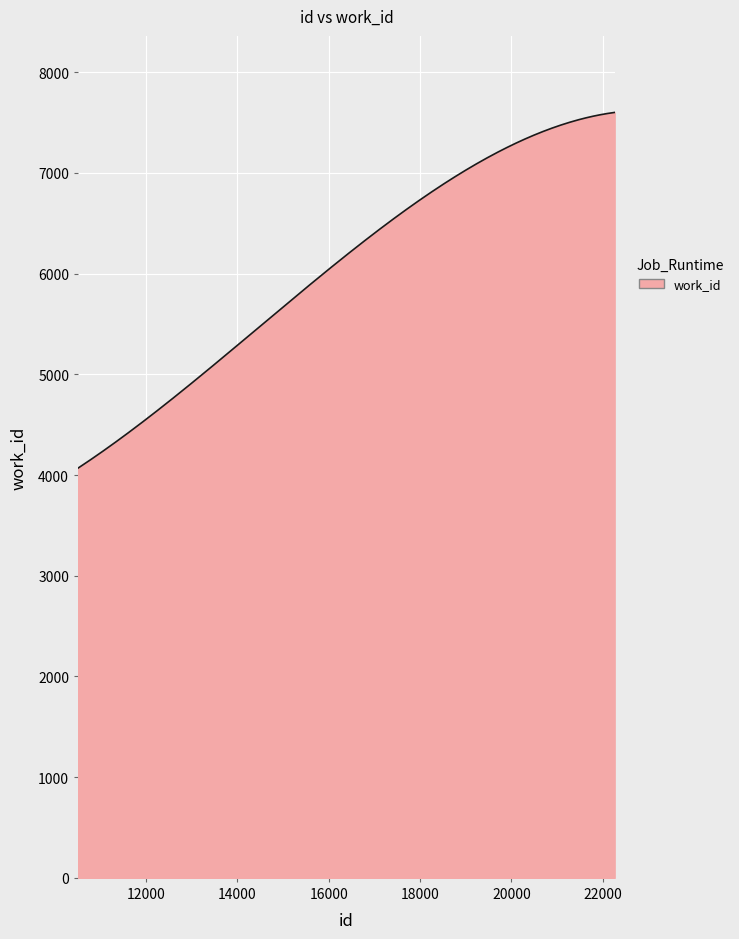

What is the difference between the maximum and minimum values?

3531.0